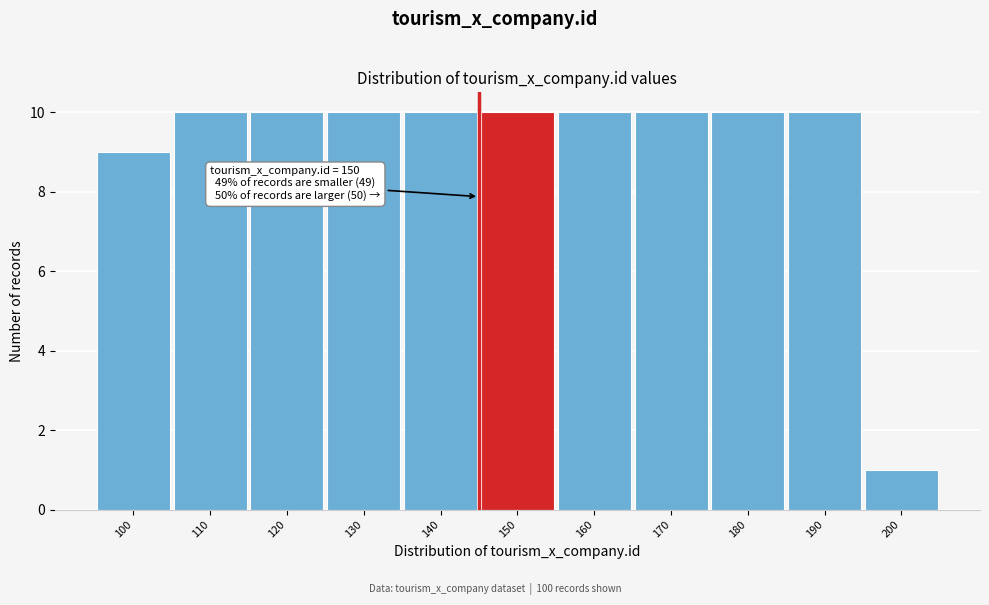

Reading left to right, list all the values displayed in this chart.

9	10	10	10	10	10	10	10	10	10	1